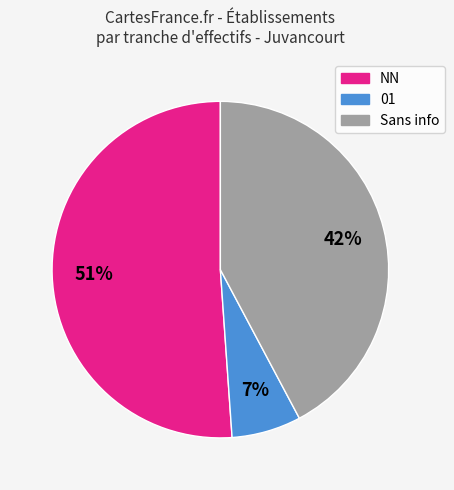

To the nearest percent, what is the average slice percentage?

33%